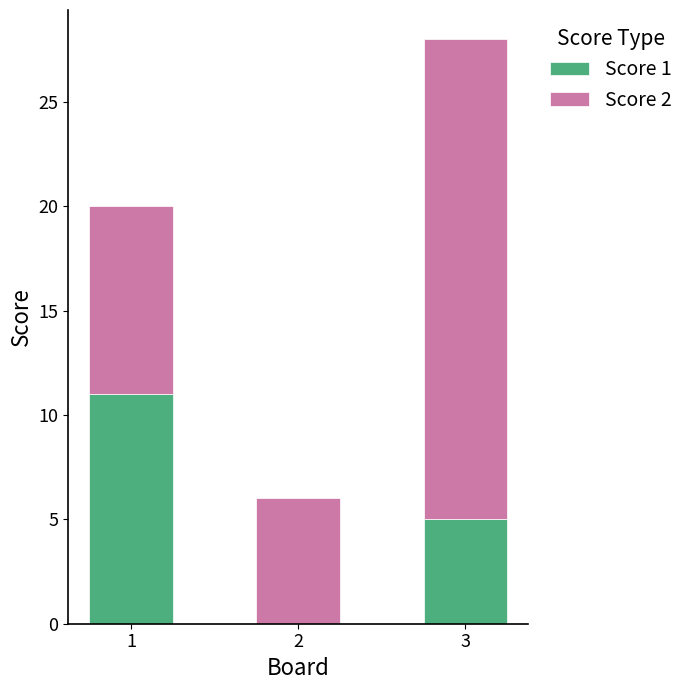

What is the total value across all series at 3?

28